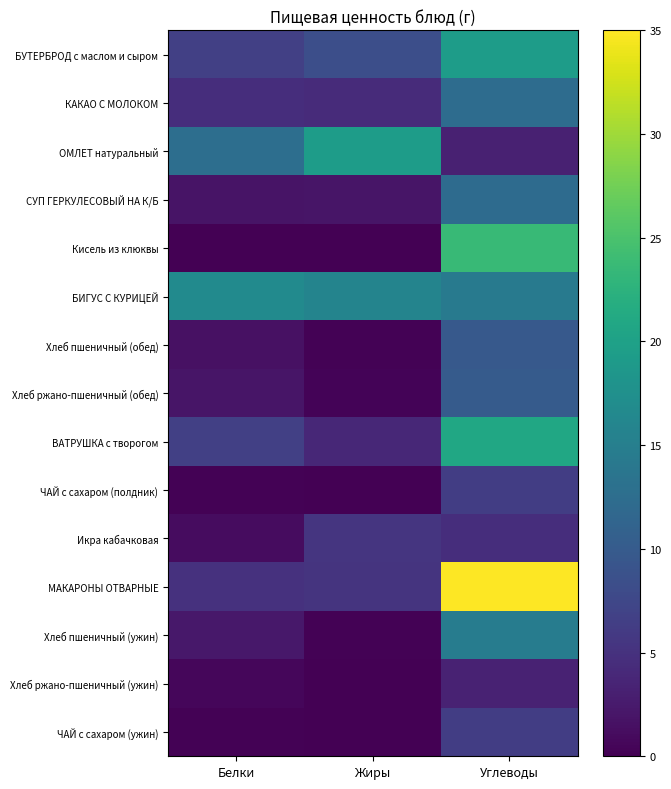

Reading right to left, list all the values displayed in this chart.

БУТЕРБРОД с маслом и сыром: Углеводы=19.4	Жиры=8.4	Белки=6.7
КАКАО С МОЛОКОМ: Углеводы=12.4	Жиры=4.3	Белки=4.6
ОМЛЕТ натуральный: Углеводы=3.1	Жиры=19.3	Белки=12.6
СУП ГЕРКУЛЕСОВЫЙ НА К/Б: Углеводы=12.3	Жиры=2.0	Белки=1.9
Кисель из клюквы: Углеводы=23.5	Жиры=0.0	Белки=0.1
БИГУС С КУРИЦЕЙ: Углеводы=14.4	Жиры=15.8	Белки=16.7
Хлеб пшеничный (обед): Углеводы=9.8	Жиры=0.2	Белки=1.5
Хлеб ржано-пшеничный (обед): Углеводы=10.0	Жиры=0.4	Белки=2.0
ВАТРУШКА с творогом: Углеводы=20.8	Жиры=3.9	Белки=6.6
ЧАЙ с сахаром (полдник): Углеводы=6.4	Жиры=0.0	Белки=0.2
Икра кабачковая: Углеводы=4.6	Жиры=5.3	Белки=1.1
МАКАРОНЫ ОТВАРНЫЕ: Углеводы=35.0	Жиры=5.3	Белки=5.0
Хлеб пшеничный (ужин): Углеводы=14.8	Жиры=0.2	Белки=2.3
Хлеб ржано-пшеничный (ужин): Углеводы=3.3	Жиры=0.1	Белки=0.7
ЧАЙ с сахаром (ужин): Углеводы=6.4	Жиры=0.0	Белки=0.2